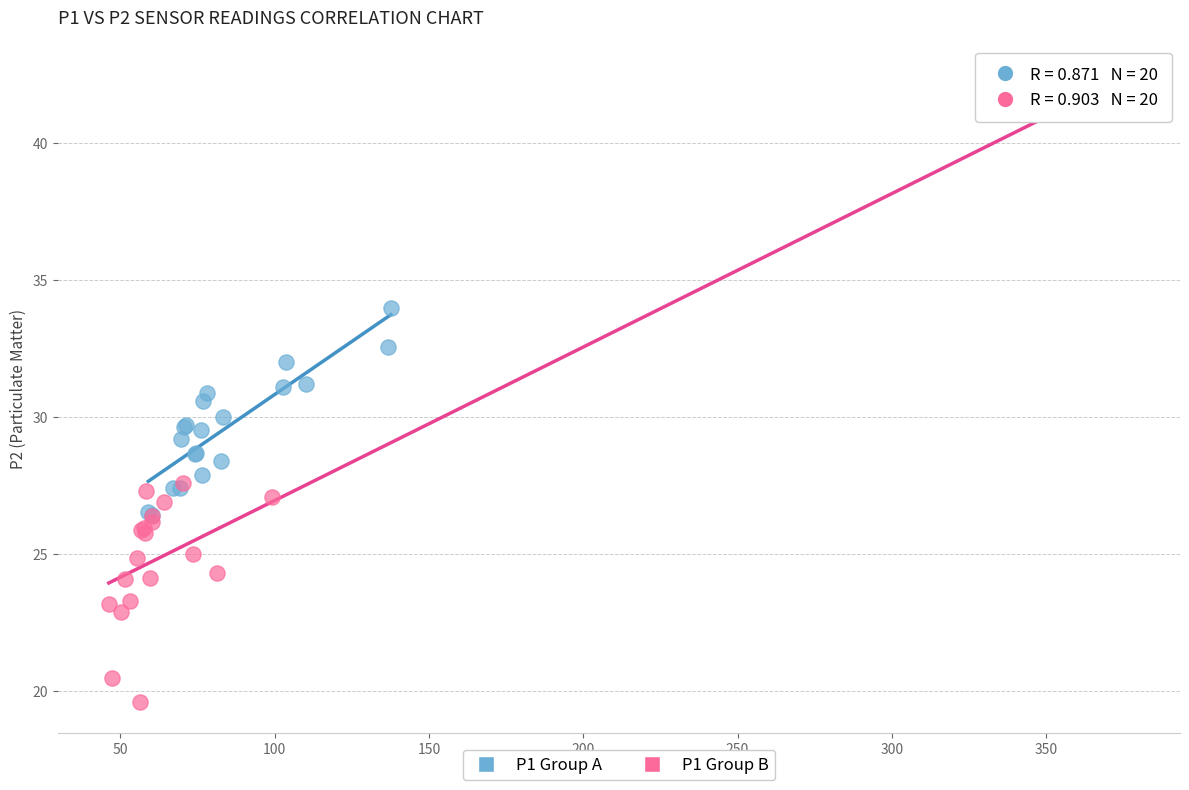

Which series contains the lowest Y value?

P1 Group B